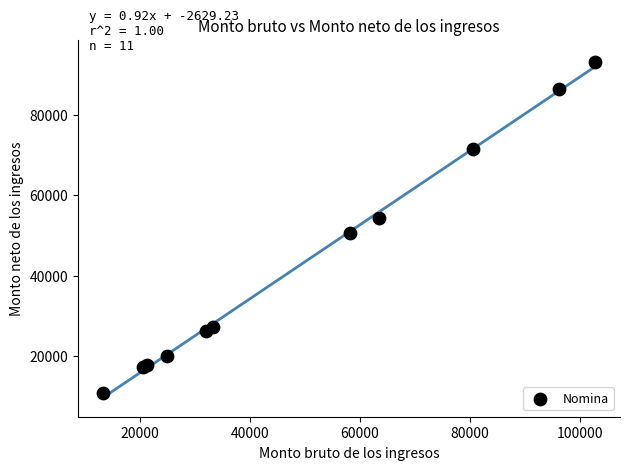

What Y value in the scatter plot is closest to 51851?

50496.4